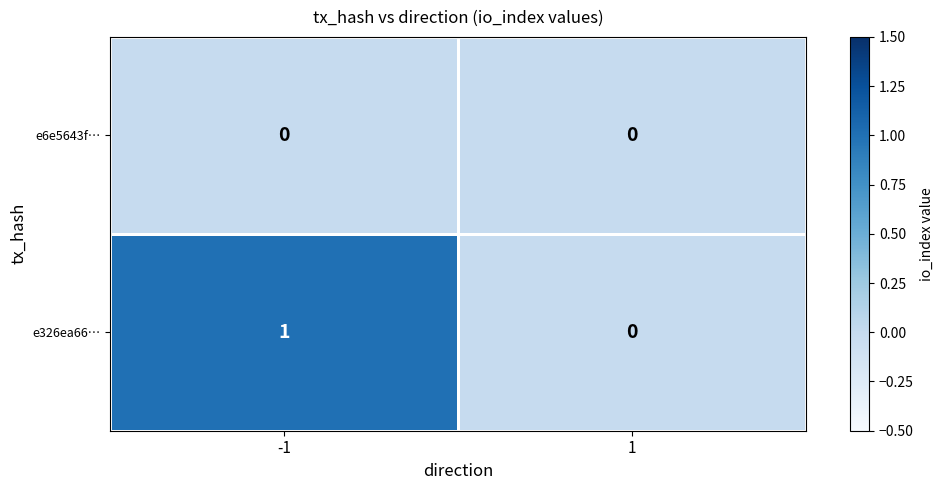

At which category does the chart reach its peak across all series?

-1